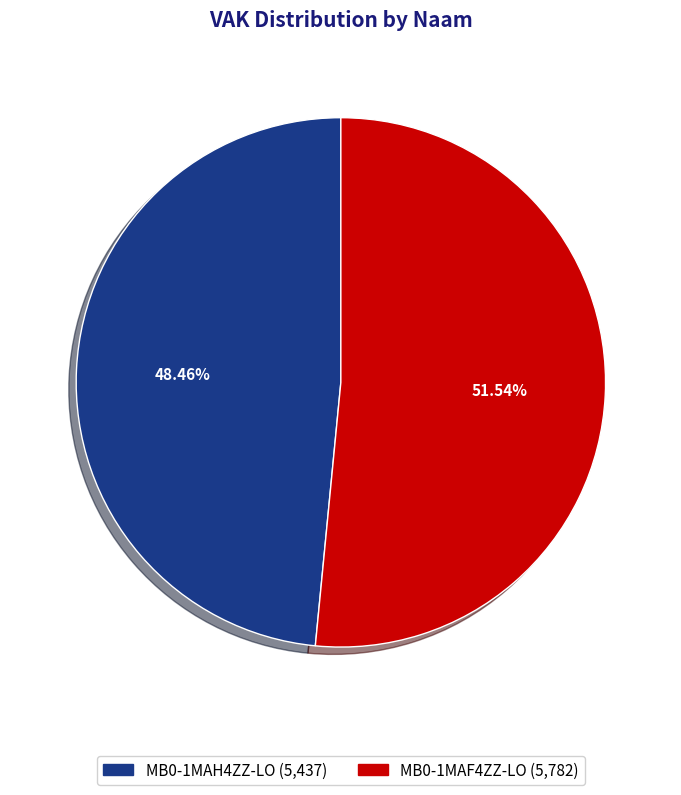

The MB0-1MAH4ZZ-LO slice represents 60% of the pie. True or false?

False